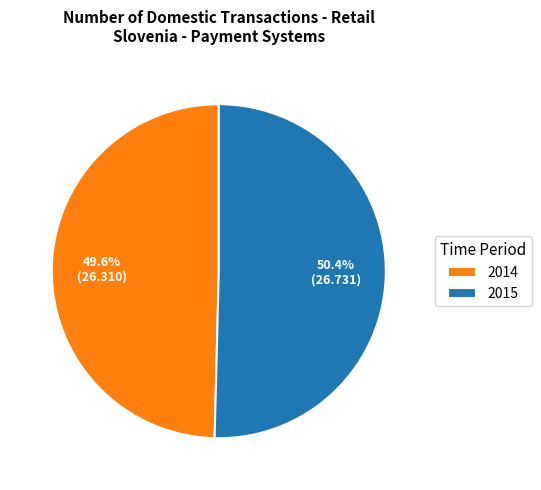

Approximately how many times larger is the value at 2015 compared to 2014?

1.0